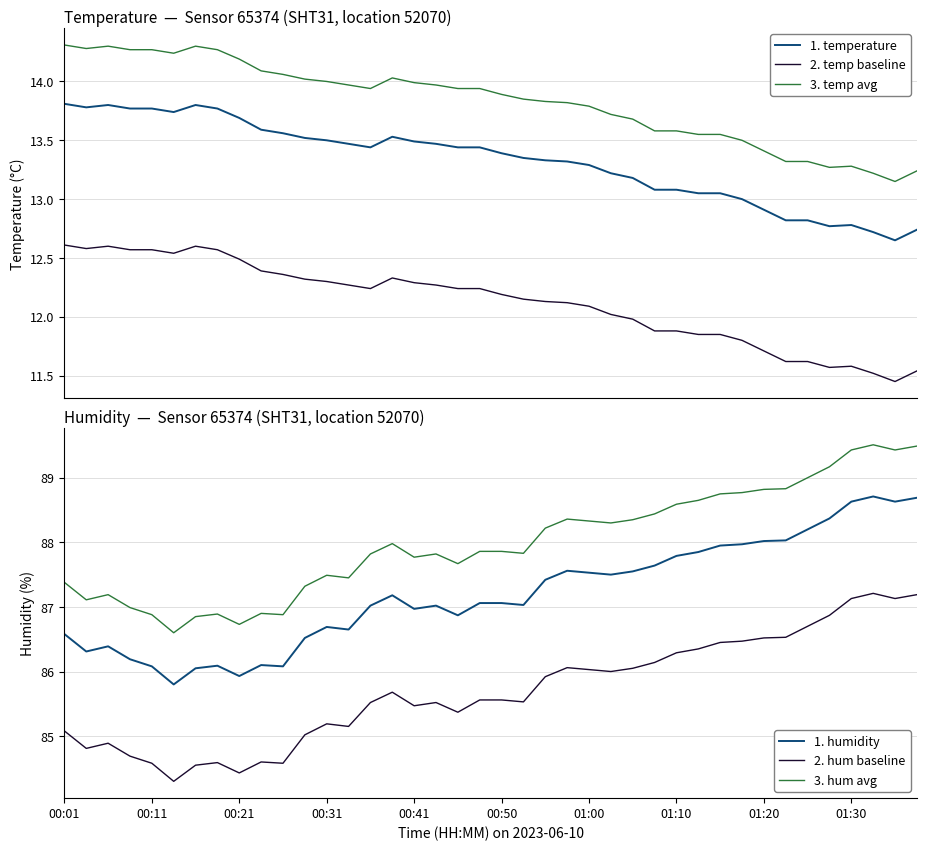

True or false: temperature and temp avg intersect in this chart.

False